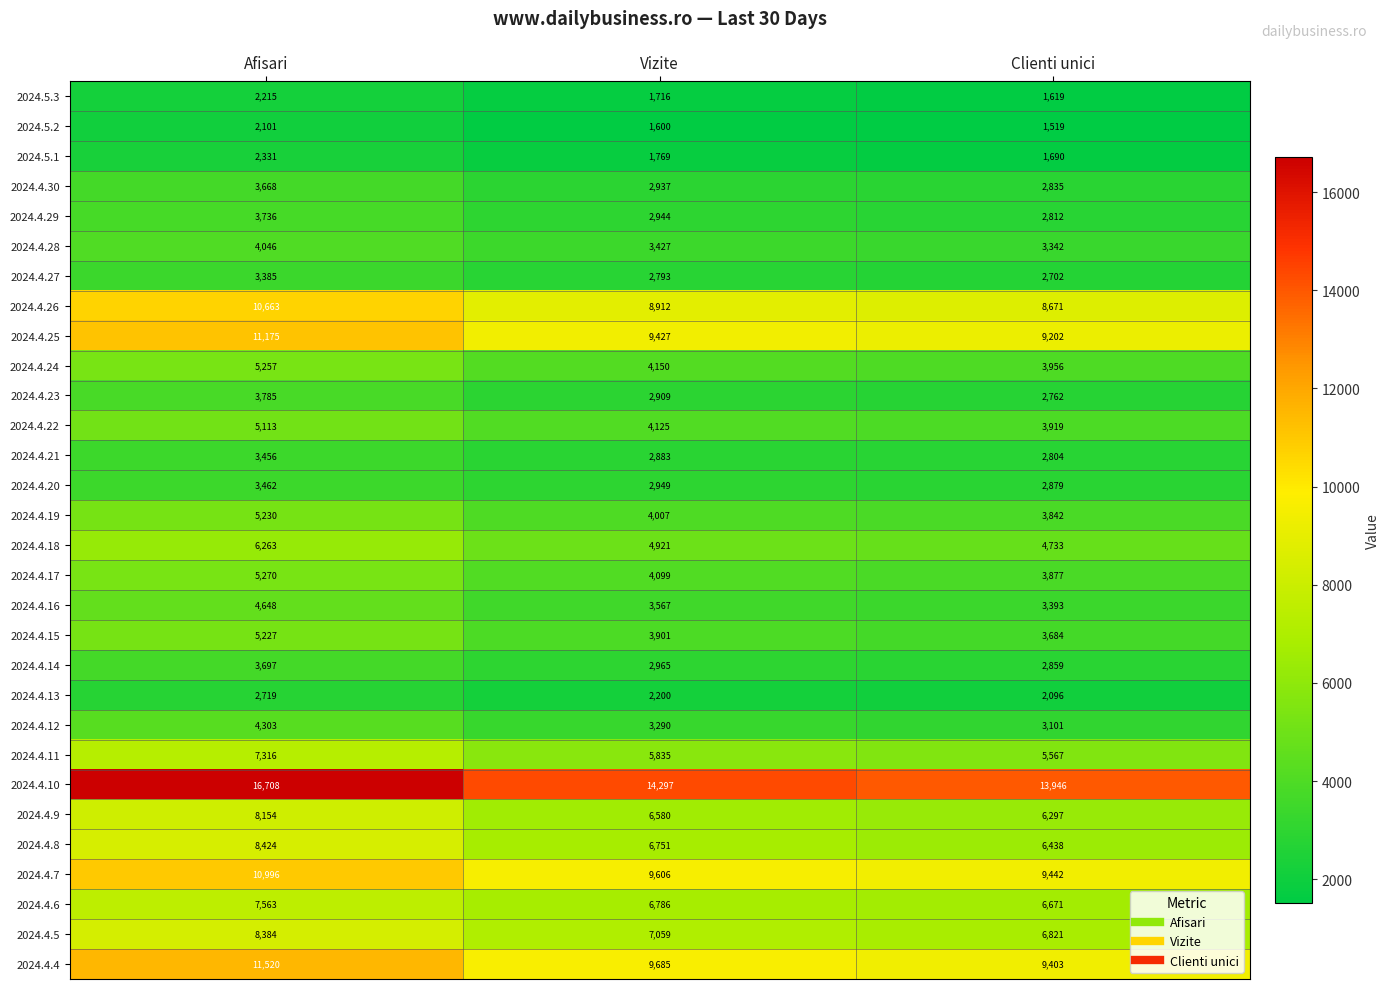

What is the sum of all 2024.4.5 values?

22264